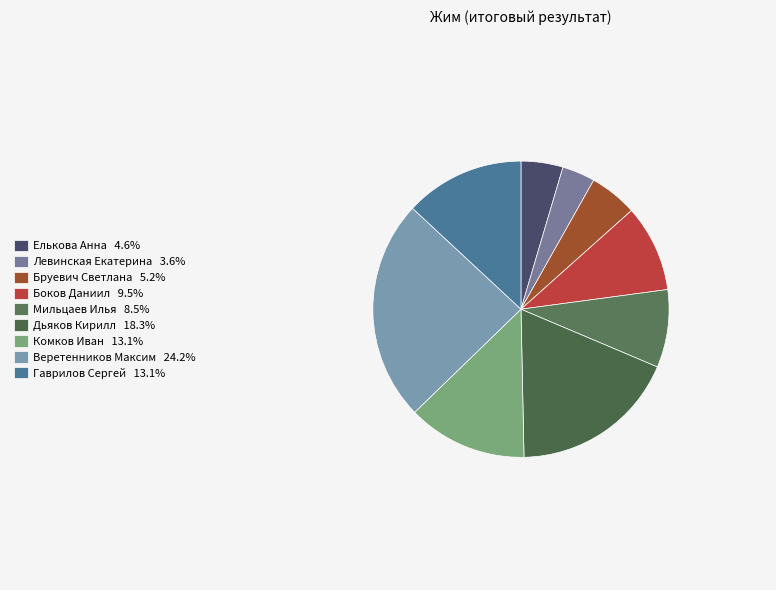

Which slice is the largest?

Веретенников Максим